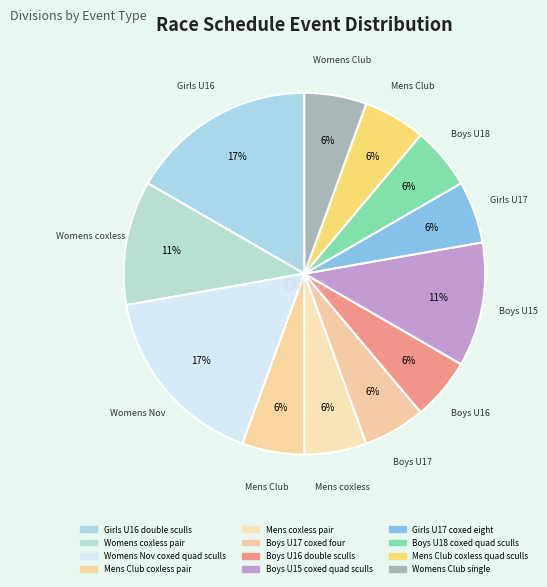

What percentage is NOT represented by Mens Club coxless quad sculls?

94.4%